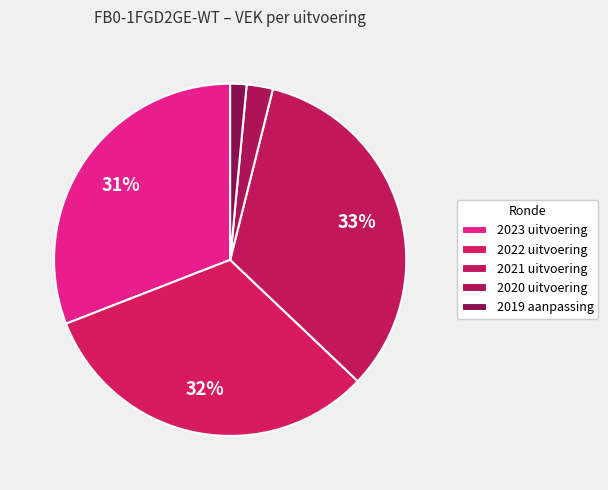

Count the number of slices in the pie.

5